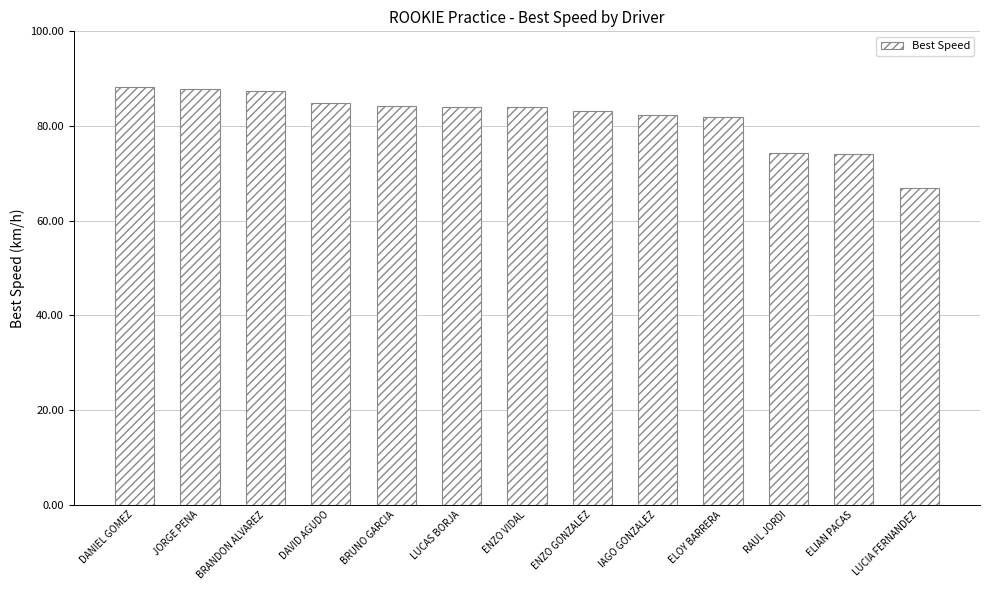

What is the approximate value at ELIAN PACAS?

74.0